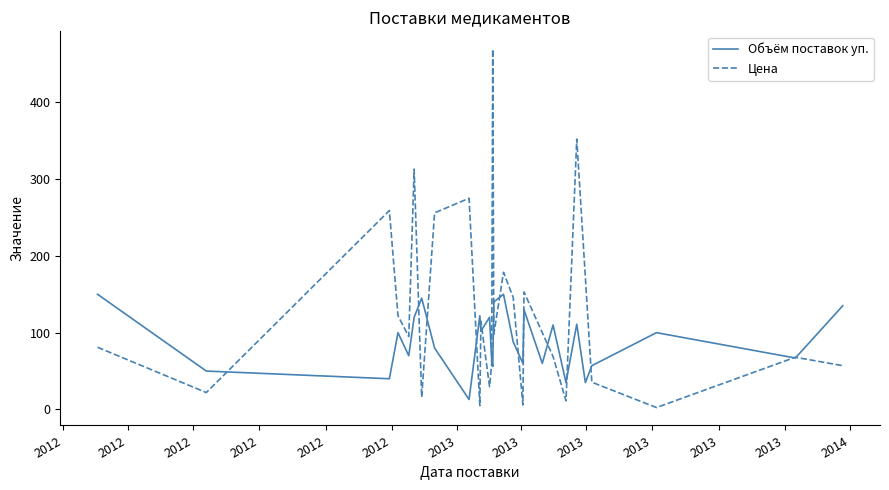

Which series has the largest total across all categories?

Цена